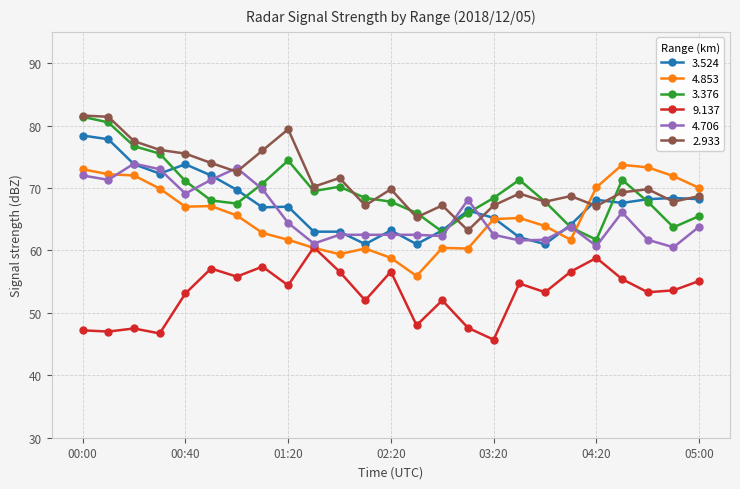

How many distinct data groups are displayed?

6